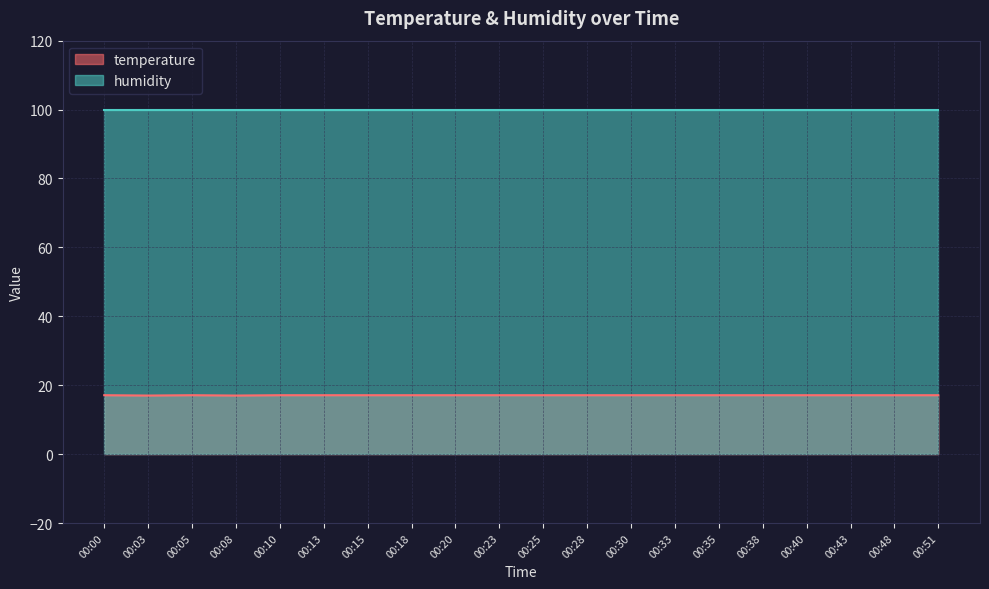

At which category does the data reach its first local valley?

00:03